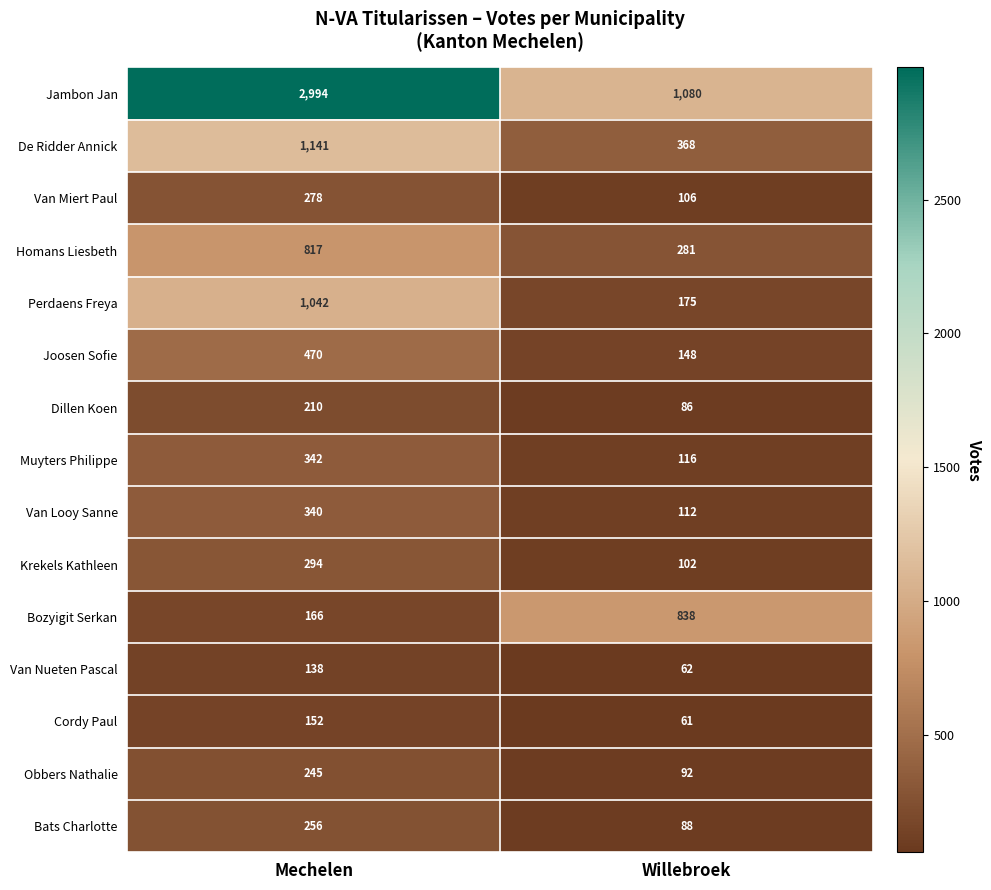

Is it true that Joosen Sofie equals 202 at Mechelen?

False